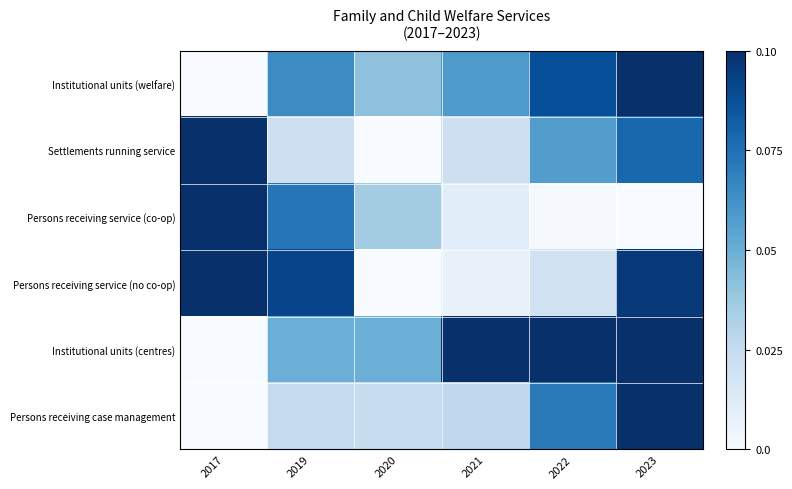

Reading left to right, transcribe all the data shown in this chart.

Institutional units (welfare): 2017=0.0	2019=0.6	2020=0.4	2021=0.6	2022=0.9	2023=1.0
Settlements running service: 2017=1.0	2019=0.2	2020=0.0	2021=0.2	2022=0.6	2023=0.8
Persons receiving service (co-op): 2017=1.0	2019=0.7	2020=0.4	2021=0.1	2022=0.0	2023=0.0
Persons receiving service (no co-op): 2017=1.0	2019=0.9	2020=0.0	2021=0.1	2022=0.2	2023=1.0
Institutional units (centres): 2017=0.0	2019=0.5	2020=0.5	2021=1.0	2022=1.0	2023=1.0
Persons receiving case management: 2017=0.0	2019=0.2	2020=0.2	2021=0.3	2022=0.7	2023=1.0